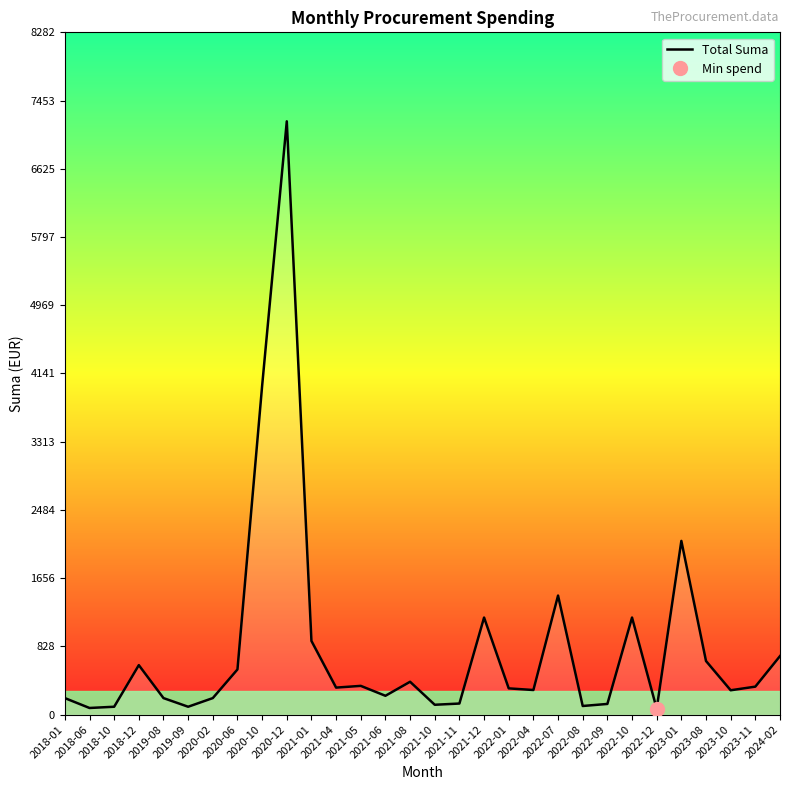

Reading left to right, list all the values displayed in this chart.

2018-01=200.0	2018-06=80.0	2018-10=95.0	2018-12=600.0	2019-08=200.0	2019-09=95.0	2020-02=200.0	2020-06=547.8	2020-10=3989.4	2020-12=7201.4	2021-01=893.7	2021-04=327.2	2021-05=348.4	2021-06=228.0	2021-08=398.2	2021-10=119.0	2021-11=133.9	2021-12=1177.8	2022-01=318.0	2022-04=298.0	2022-07=1444.5	2022-08=104.1	2022-09=129.0	2022-10=1177.6	2022-12=70.8	2023-01=2108.0	2023-08=650.0	2023-10=295.0	2023-11=339.0	2024-02=710.0